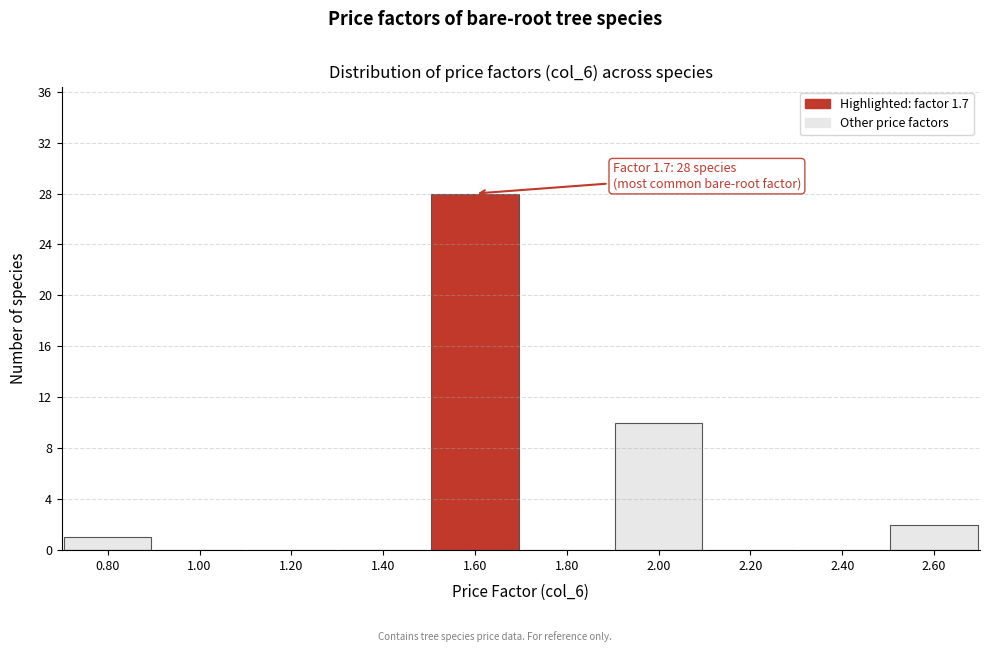

Reading right to left, what are all the values shown in this chart?

2.60=2	2.40=0	2.20=0	2.00=10	1.80=0	1.60=28	1.40=0	1.20=0	1.00=0	0.80=1